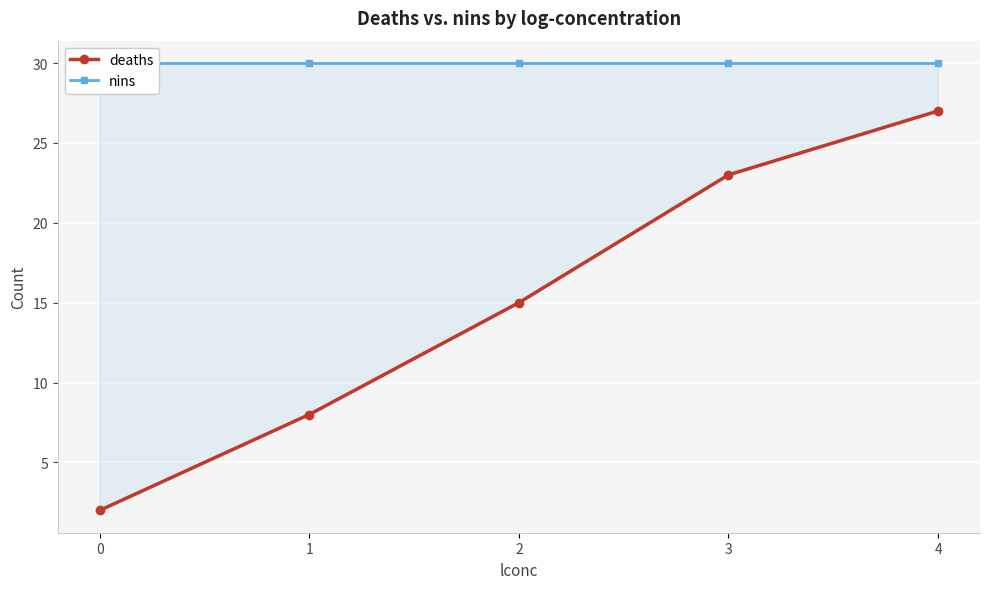

The value of nins at 2 is 30. True or false?

True